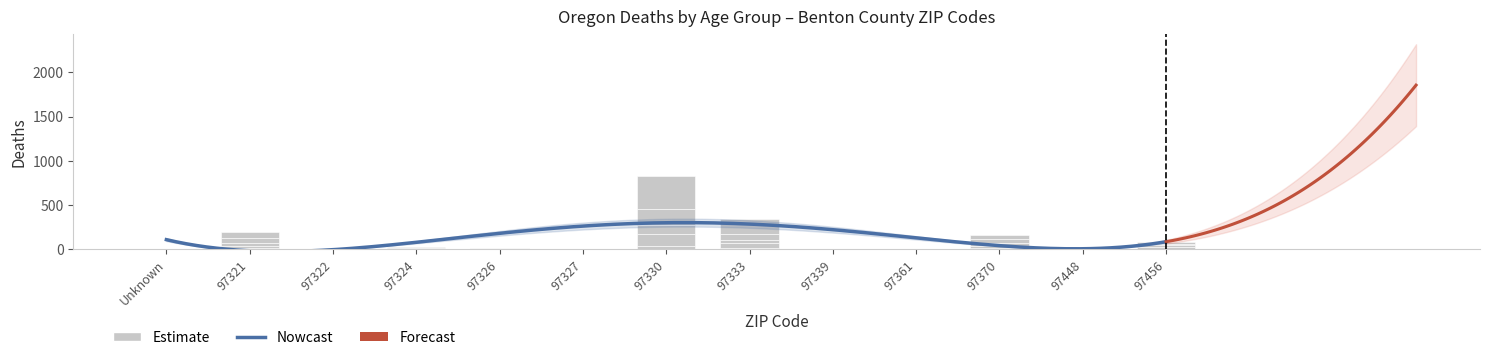

True or false: 85+ has a value of 144 at 97361.

False